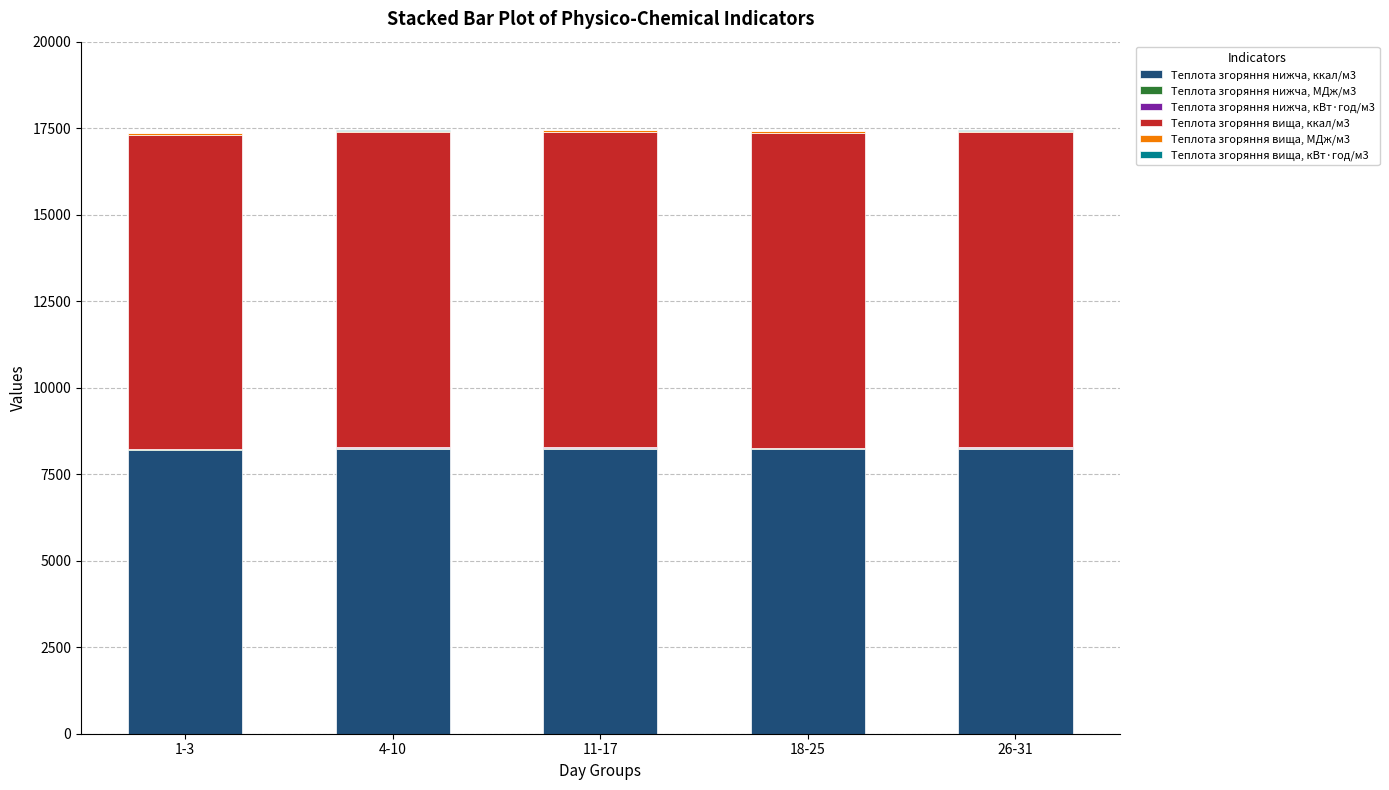

What is the total value across all series at 18-25?

17416.2